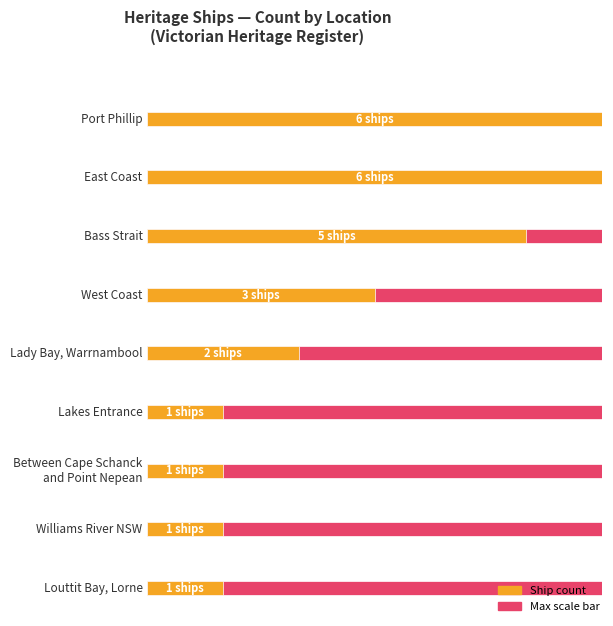

Which category has the lowest value across all series?

Lakes Entrance